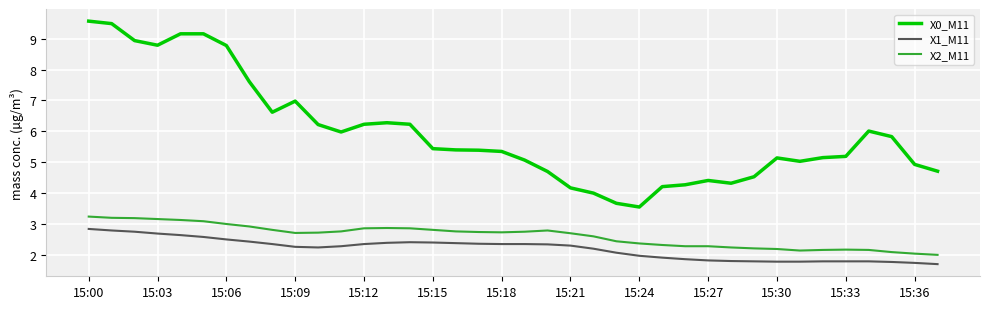

What are all the series names shown in the legend?

X0_M11, X1_M11, X2_M11